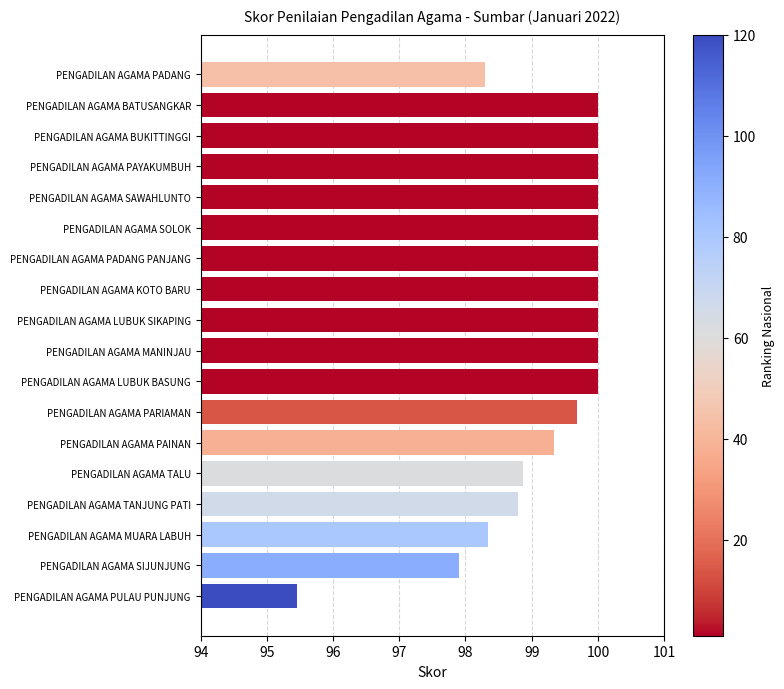

Count the number of data series in this chart.

1